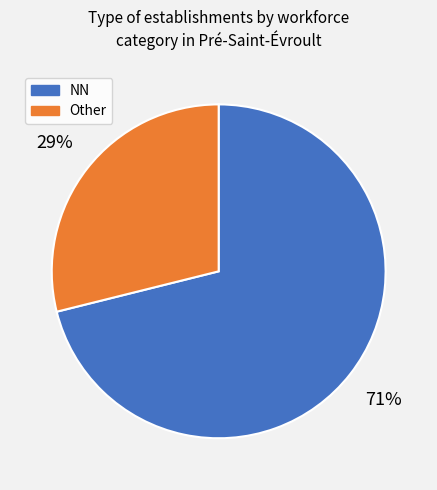

Which slice is the largest?

NN